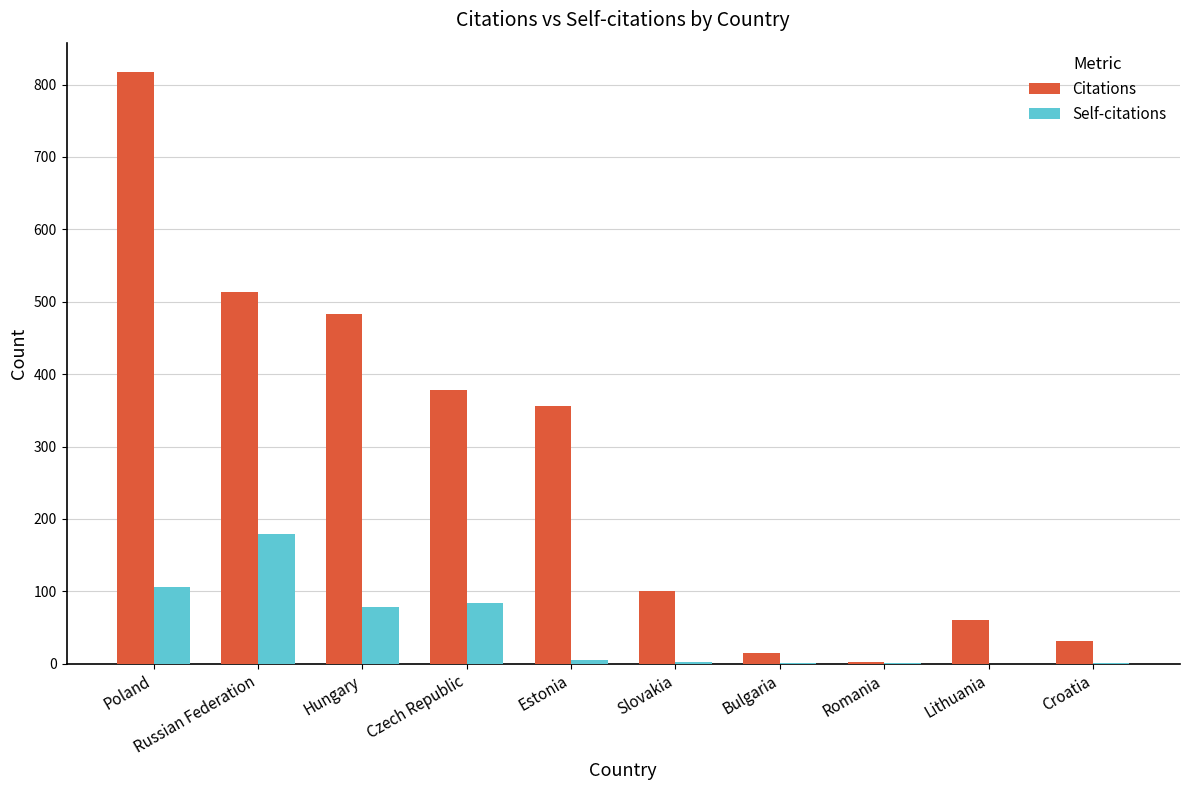

The value of Citations at Lithuania is 61. True or false?

True